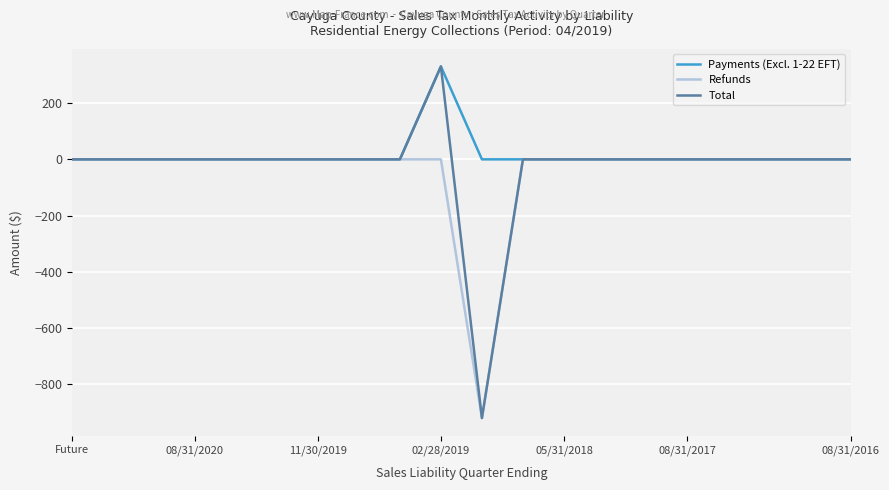

What is the greatest value displayed?

330.0